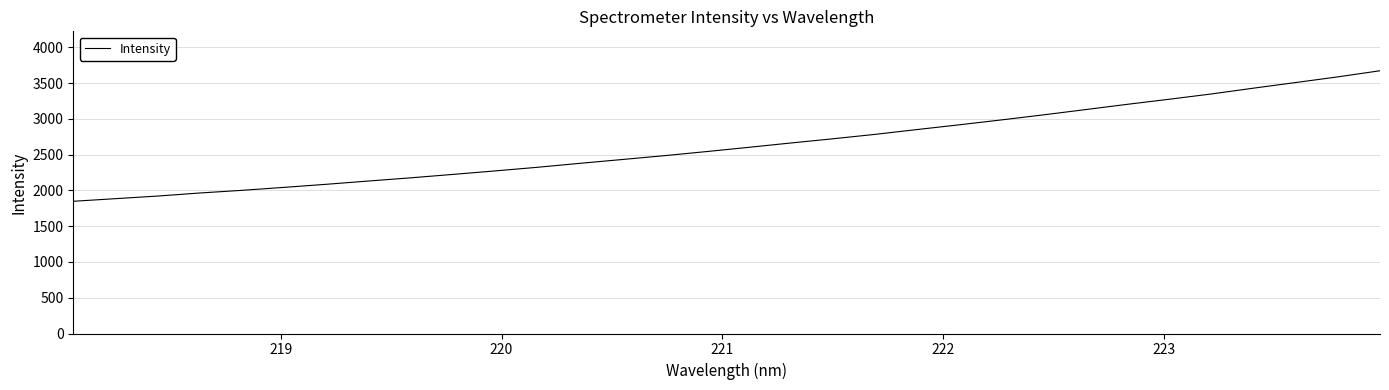

What is the difference between the maximum and minimum values?

1824.9